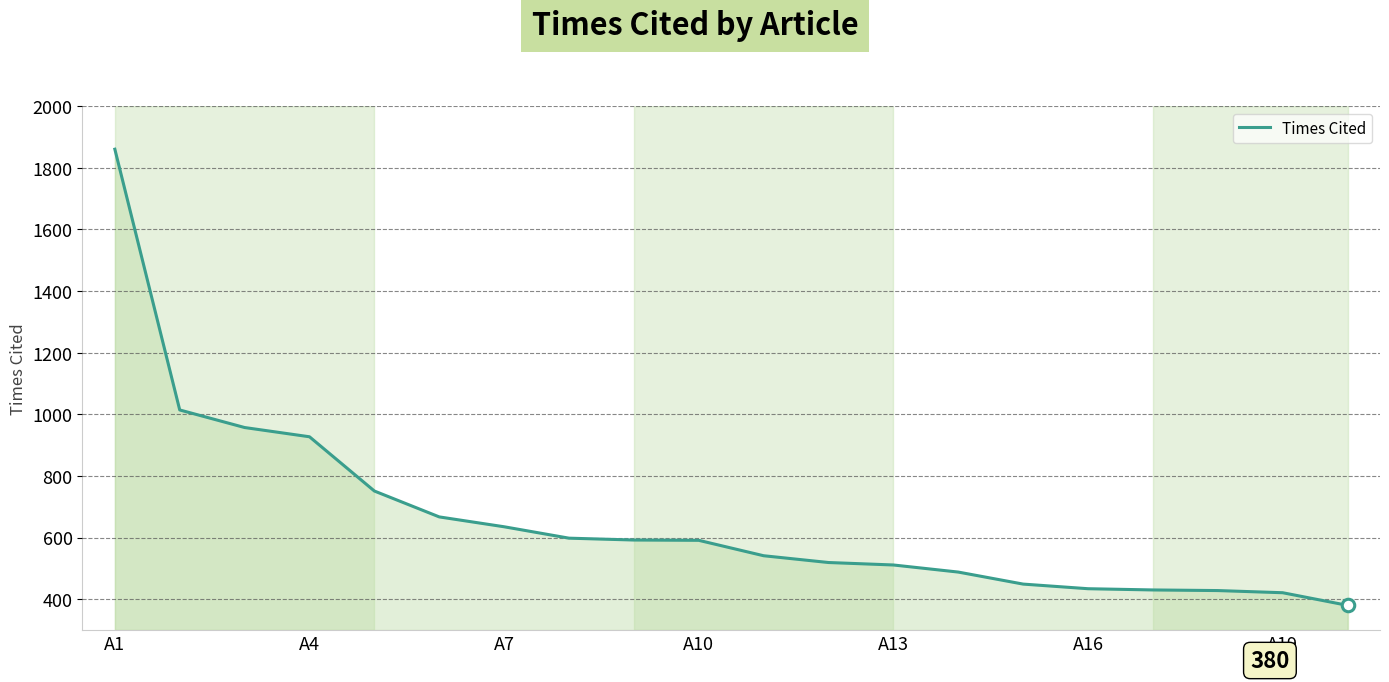

What is the greatest value displayed?

1860